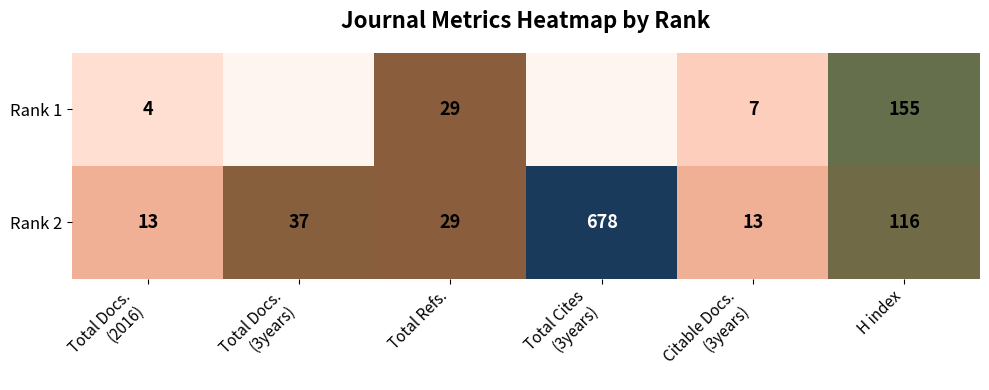

Where is Rank 2 nearest to the value 345?

H index